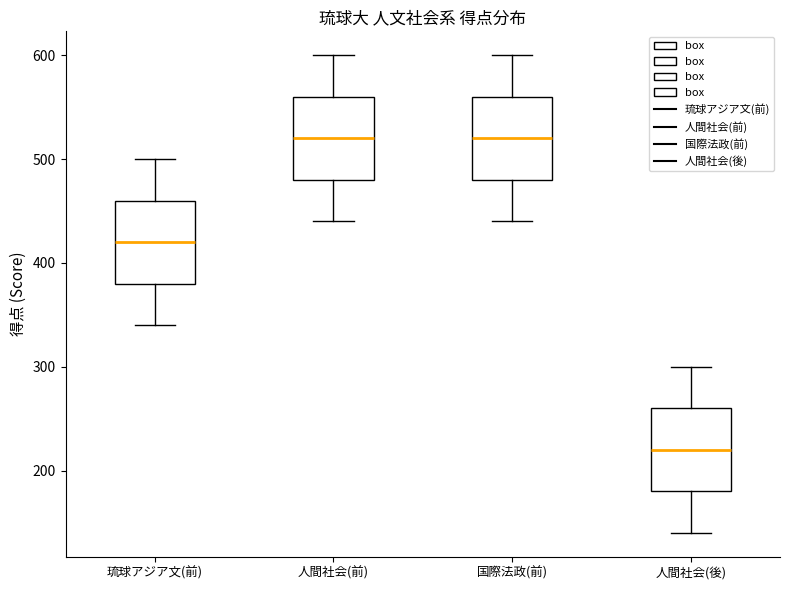

Reading left to right, transcribe this box plot: for each box, give where its median line is, the range the box spans, and where its two whiskers end, as read against the y-axis. The values are not printed on the chart, so give them approximately, as read against the axis.

琉球アジア文(前): median 420, box 380 to 460, whiskers 340 to 500
人間社会(前): median 520, box 480 to 560, whiskers 440 to 600
国際法政(前): median 520, box 480 to 560, whiskers 440 to 600
人間社会(後): median 220, box 180 to 260, whiskers 140 to 300